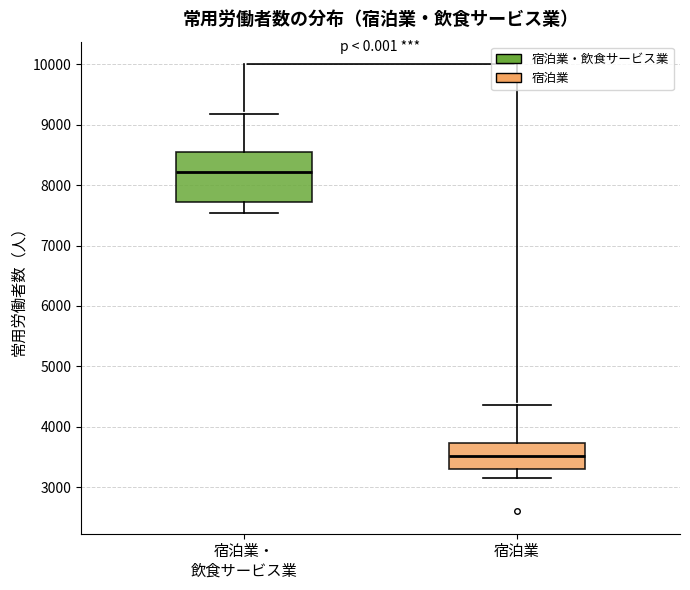

Where does the median line of the box for 宿泊業・ 飲食サービス業 sit on the y-axis? The values are not printed on the chart, so give them approximately, as read against the axis.

8200